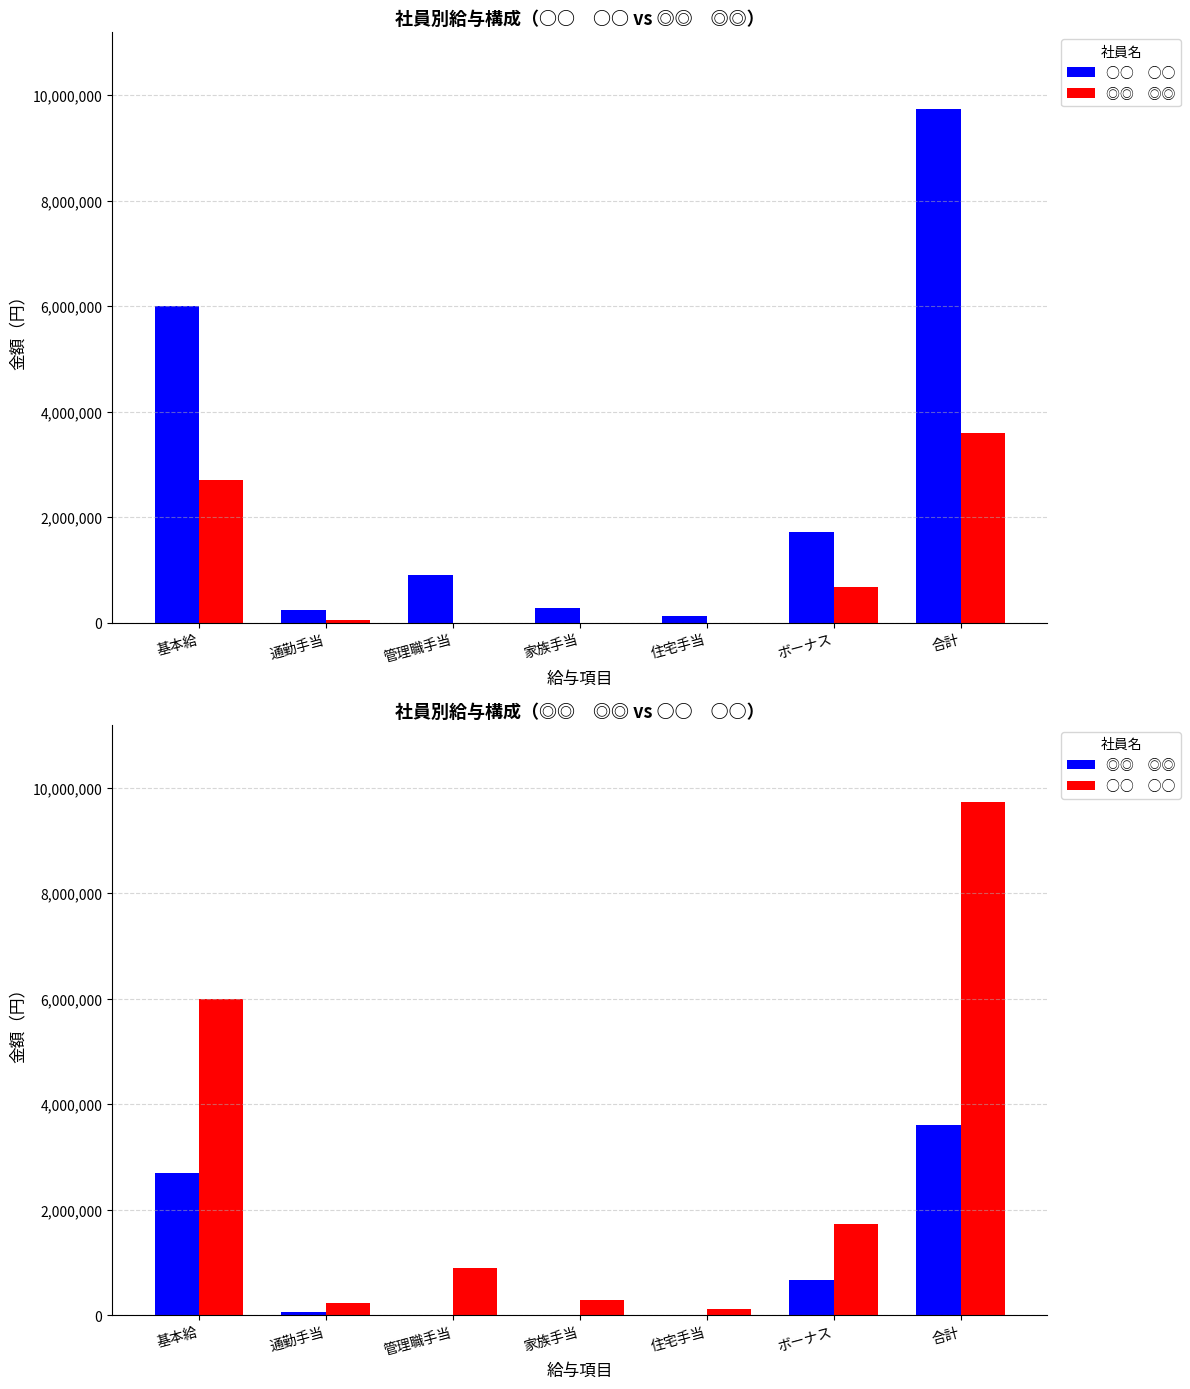

What value does the ◎◎　◎◎ series have at ボーナス?

675000